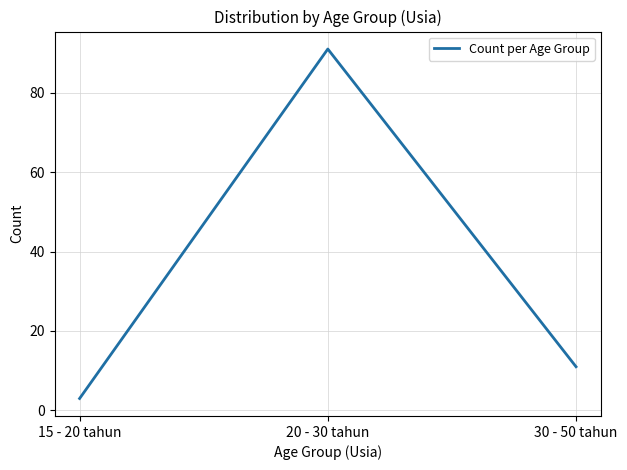

Which has a higher value, 20 - 30 tahun or 15 - 20 tahun?

20 - 30 tahun